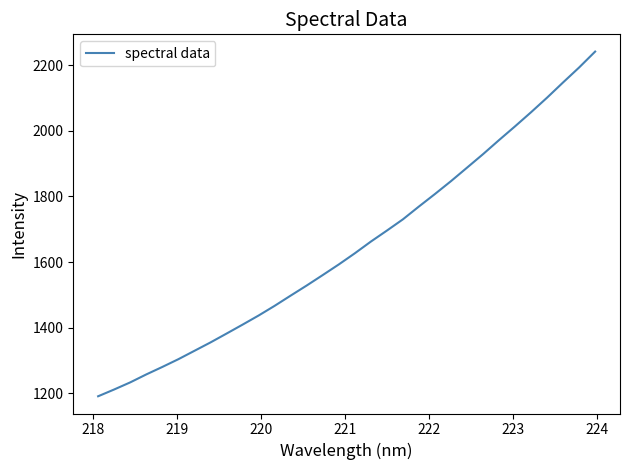

What is the difference between the maximum and minimum values?

1049.9